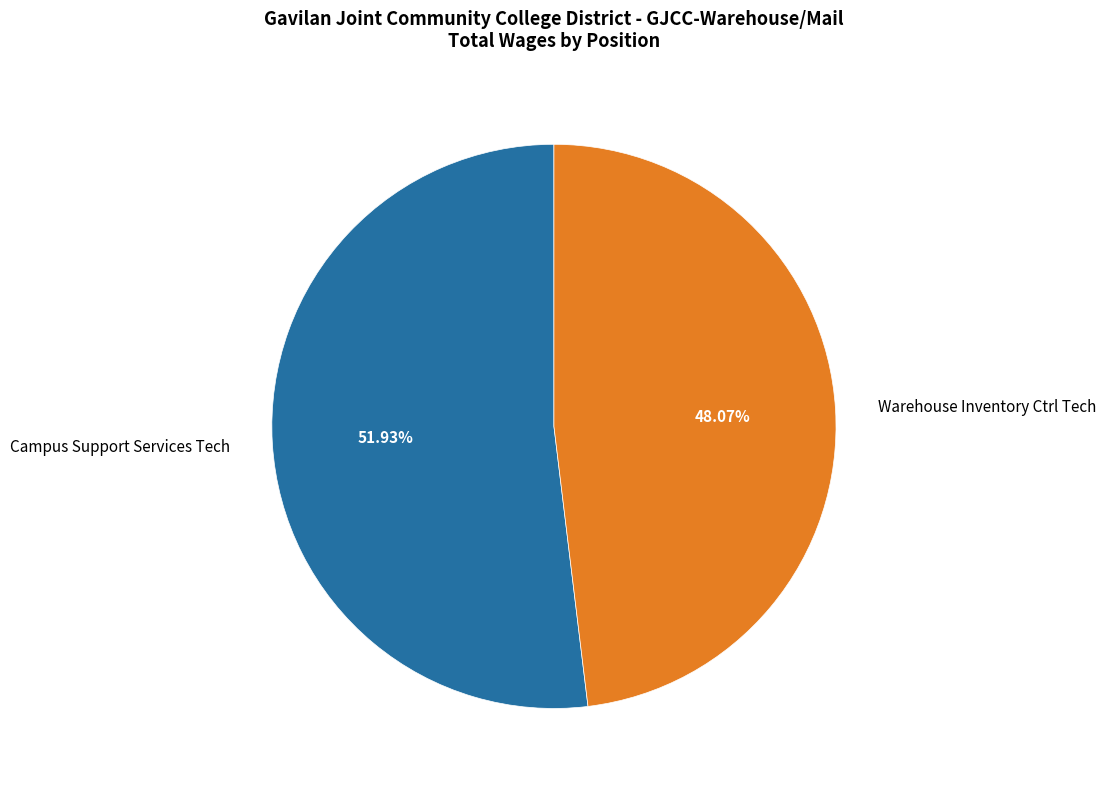

Which slice is the smallest?

Warehouse Inventory Ctrl Tech